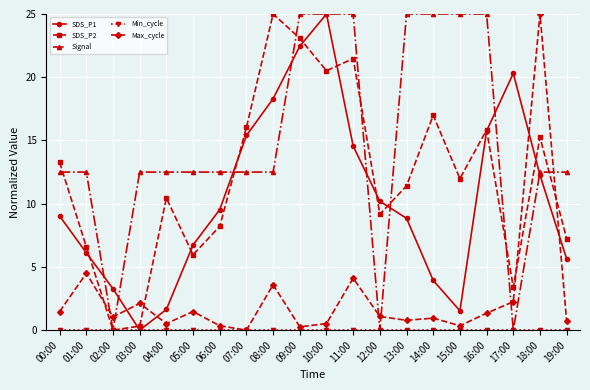

Which category has the highest value in the SDS_P1 series?

10:00